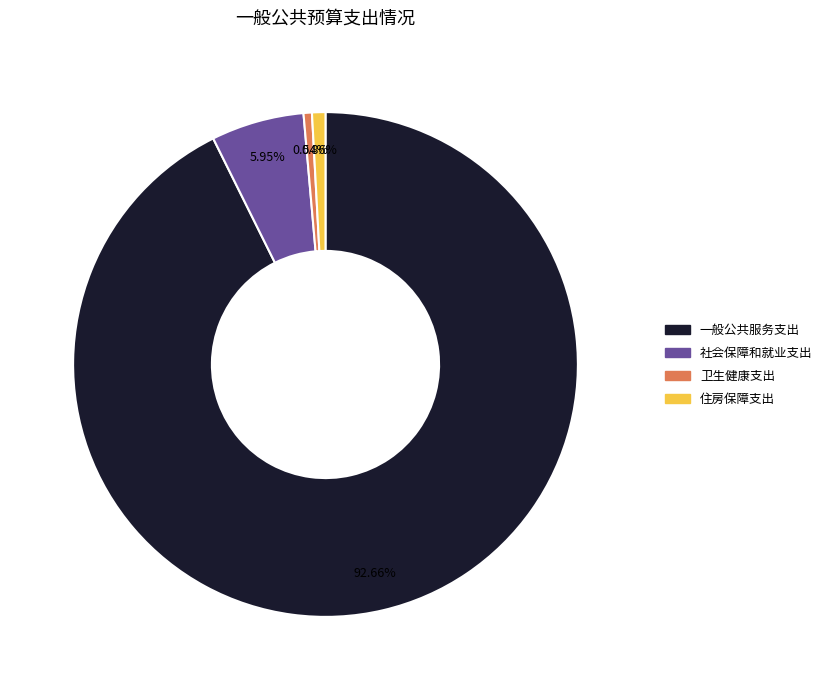

Is it true that 社会保障和就业支出 is 19% of the pie?

False